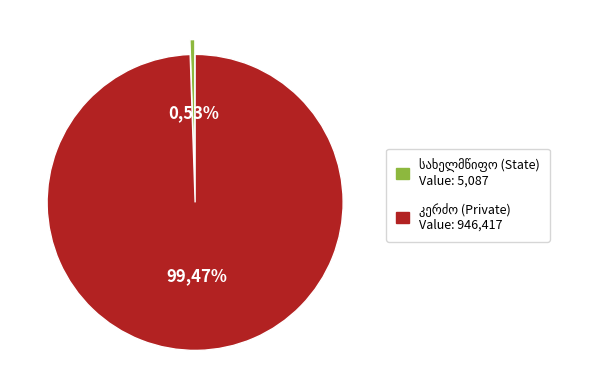

Which series has the largest range (max minus min)?

კერძო (Private)